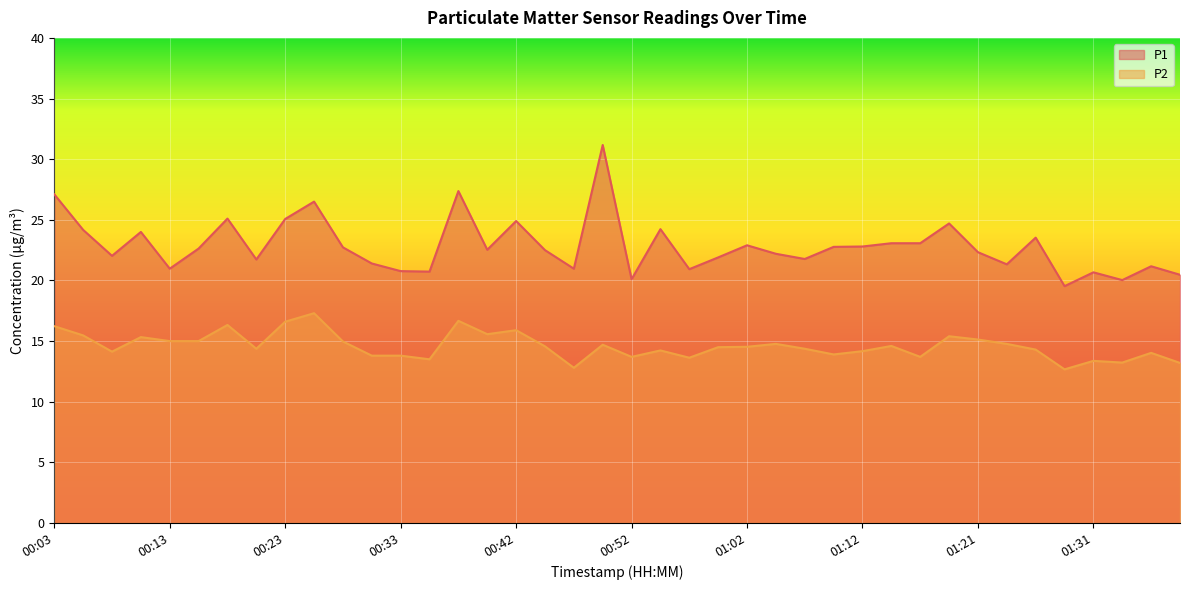

Which series changed the most between 00:06 and 00:11?

P1